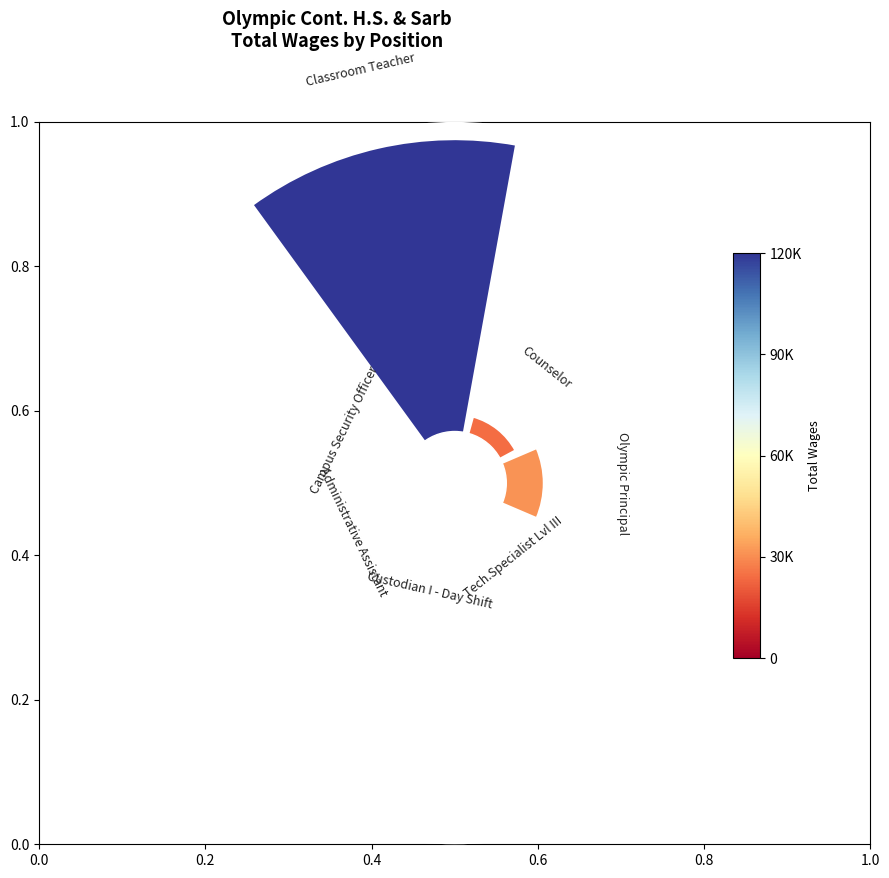

What is the total percentage of Counselor and Classroom Teacher?

66.0%